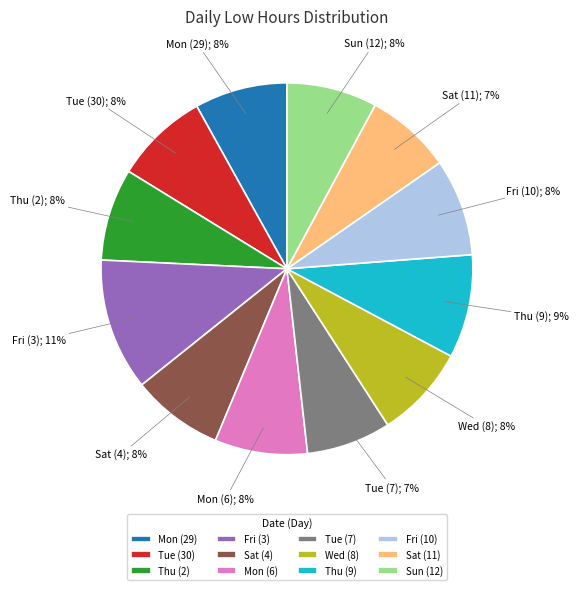

Do Sun (12) and Tue (7) together represent more than half of the pie?

No